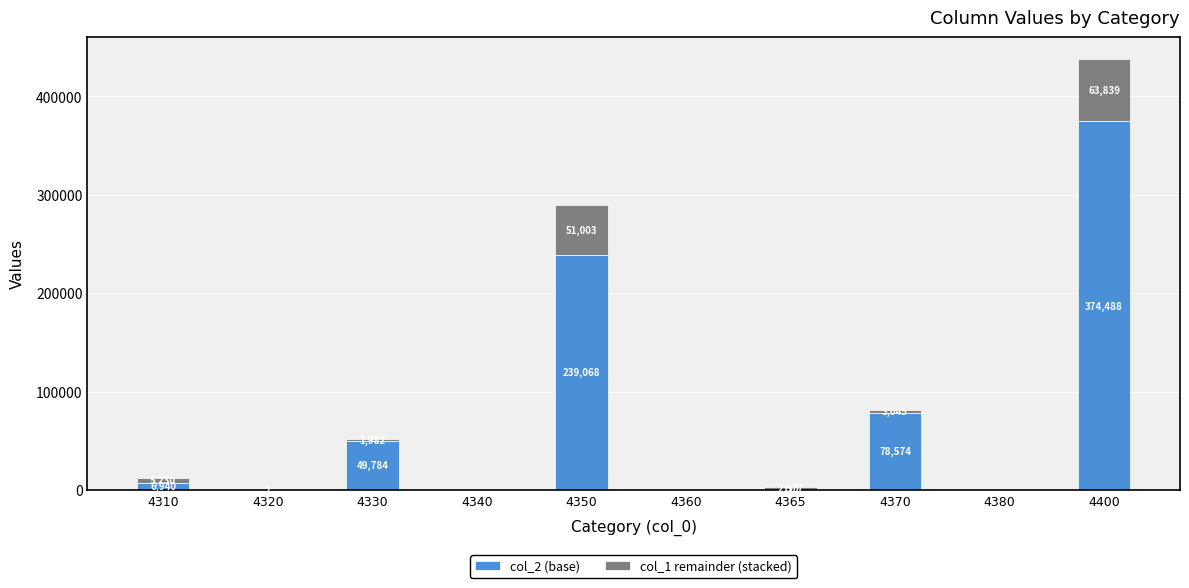

Reading right to left, transcribe the values for col_2.

4400=374488	4380=0	4370=78574	4365=122	4360=0	4350=239068	4340=0	4330=49784	4320=0	4310=6940